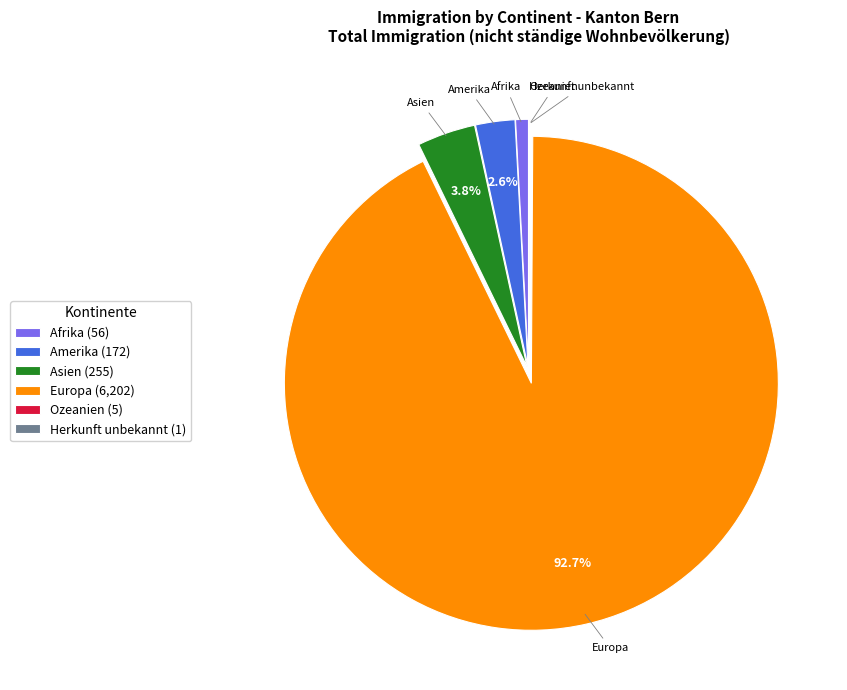

Is there any slice that represents more than half of the pie?

Yes